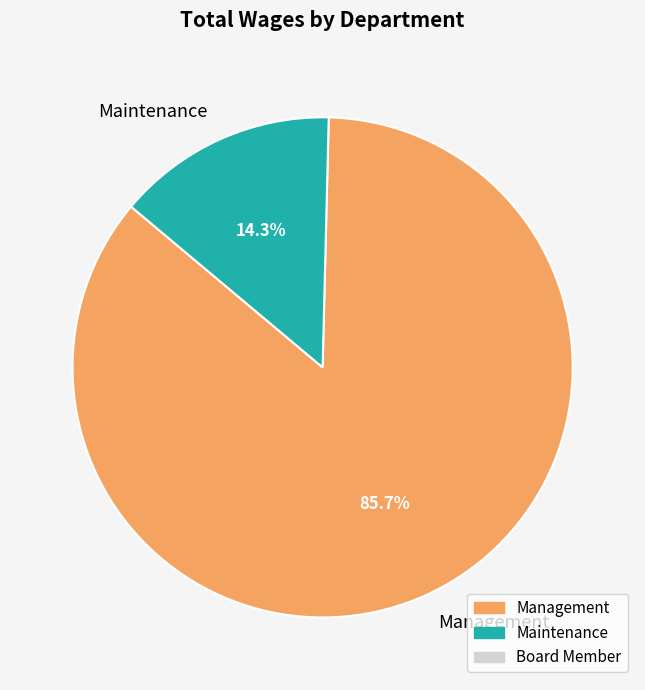

Approximately how many times larger is the value at Maintenance compared to Management?

0.2